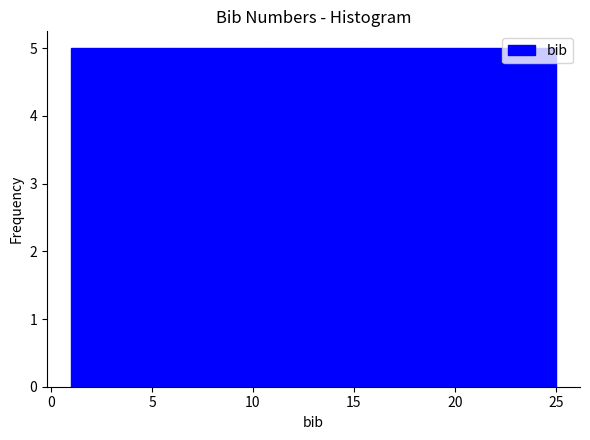

What is the height of the bar covering 15.4 to 20.2 on the x-axis? Neither the bar edges nor the heights are printed on the chart, so give them approximately, as read against the axes.

5